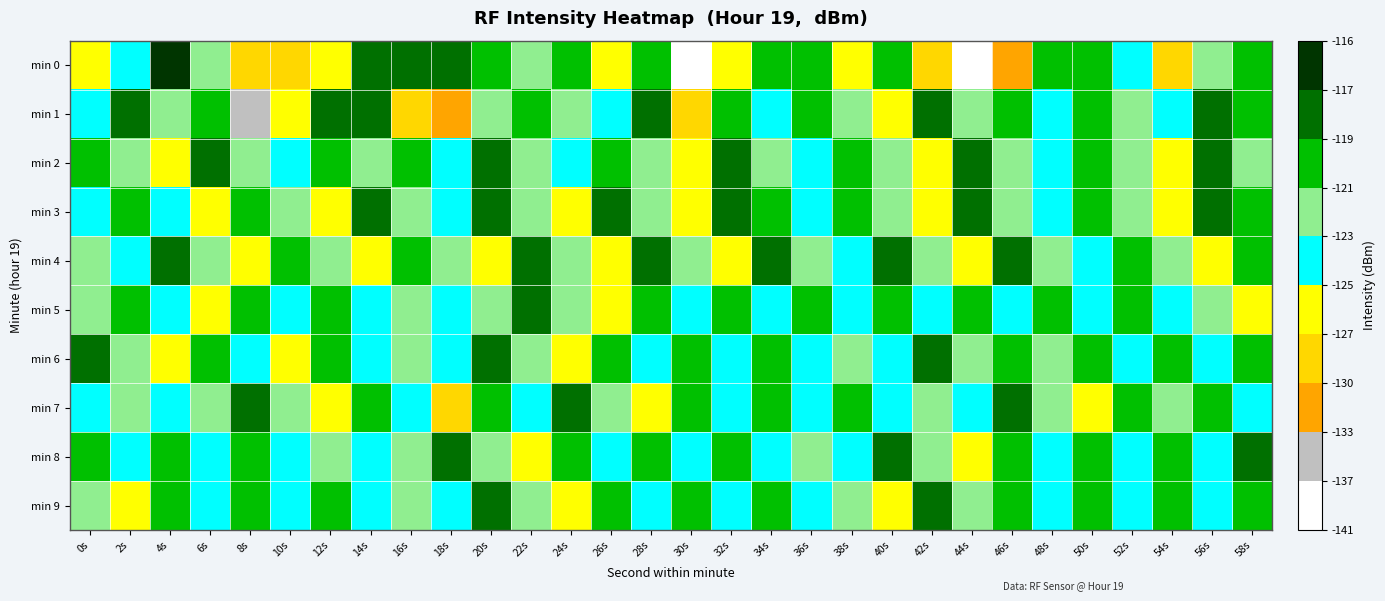

At which category does the chart reach its peak across all series?

4s